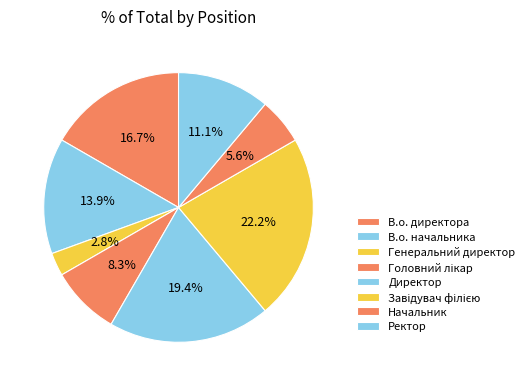

To the nearest percent, what portion does В.о. директора represent?

17%